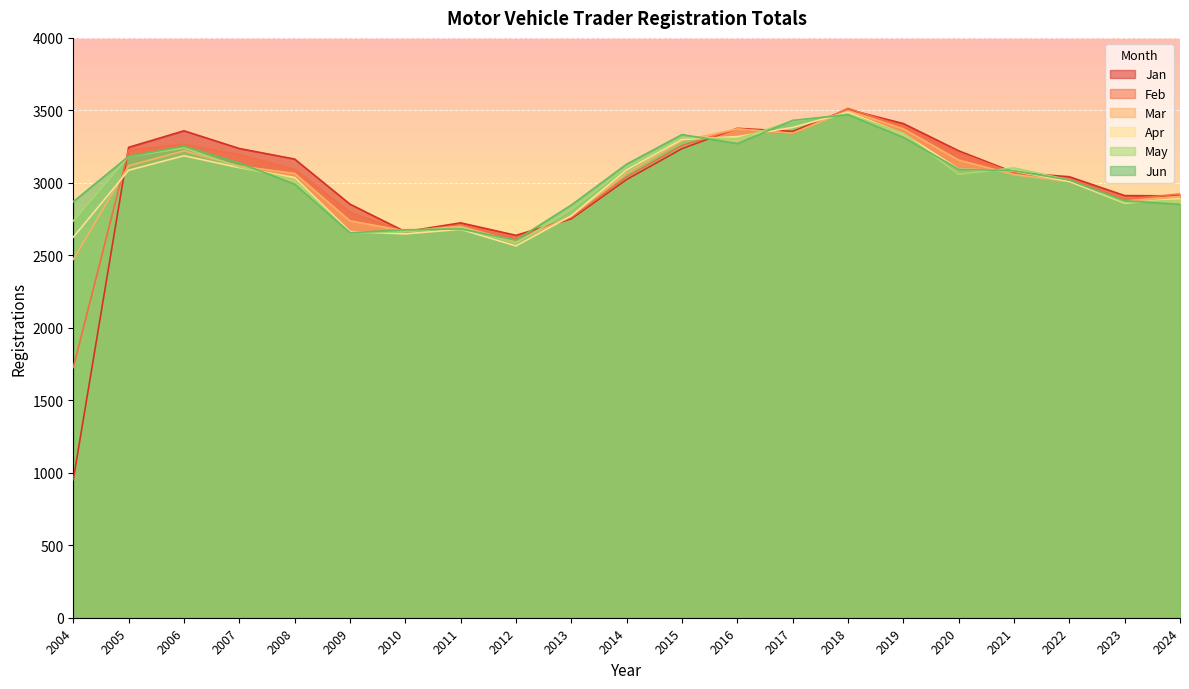

What is the difference between the highest and lowest values at 2020?

162